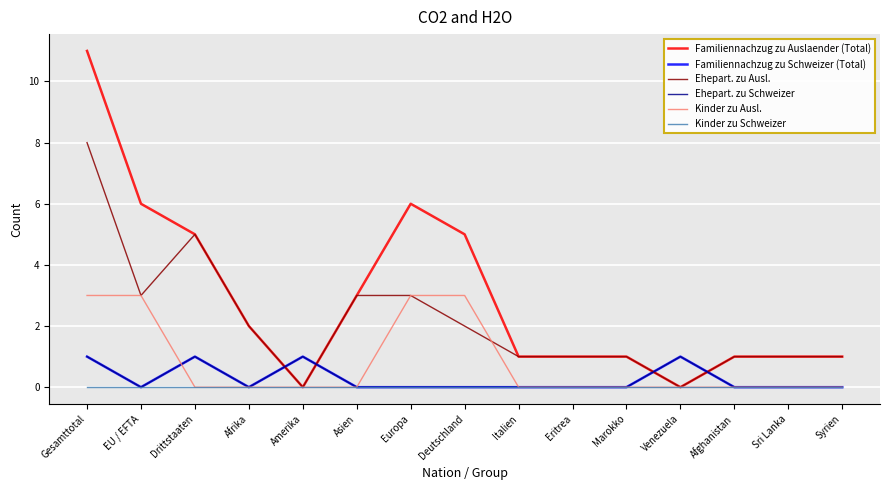

Does the chart have visible grid lines?

Yes